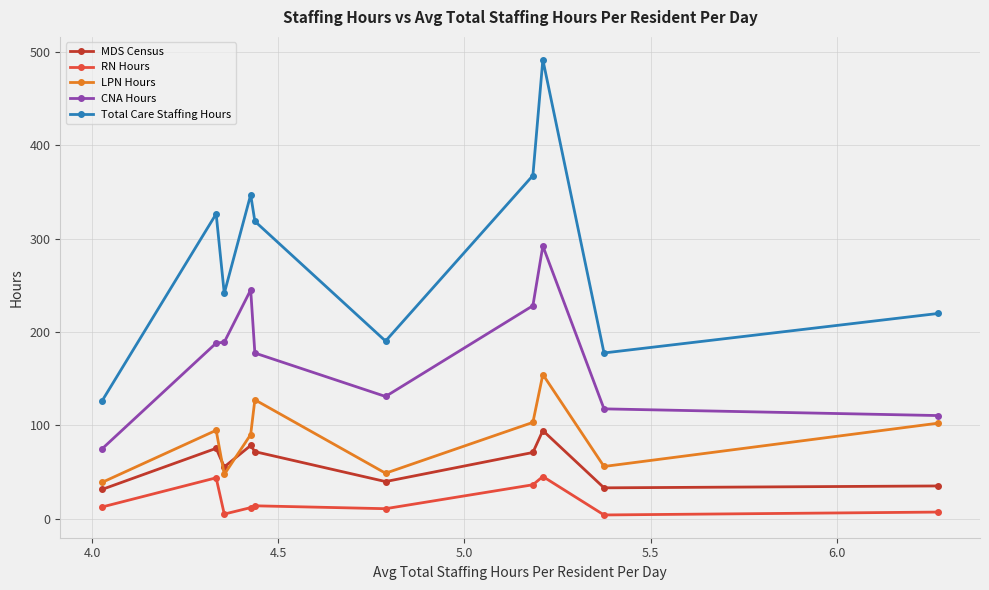

Which series has the largest total across all categories?

Total Care Staffing Hours